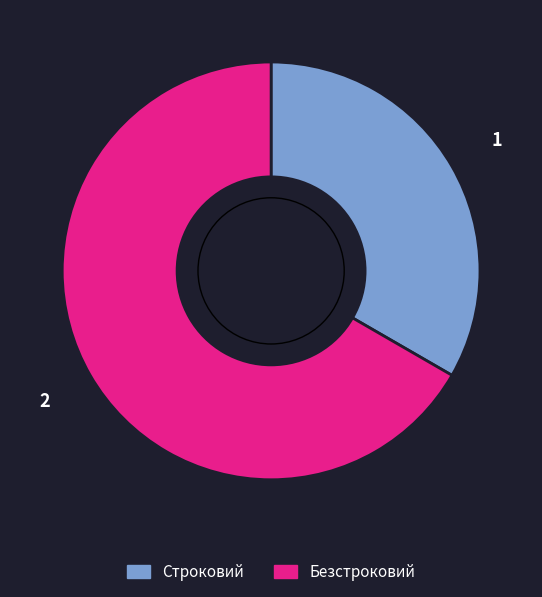

Count the number of slices in the pie.

2